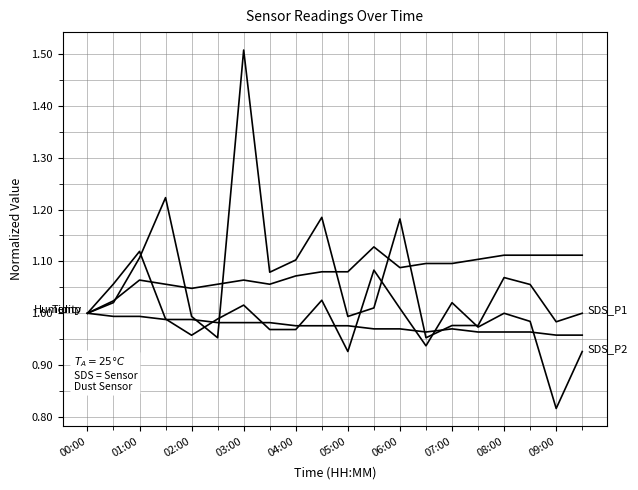

Is this an area chart (filled region under the line)?

No